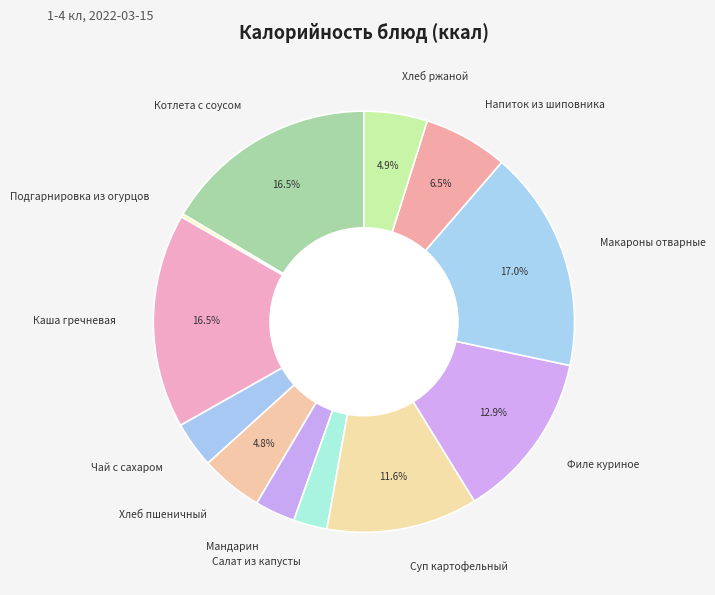

Which category has the biggest portion of the pie?

Макароны отварные